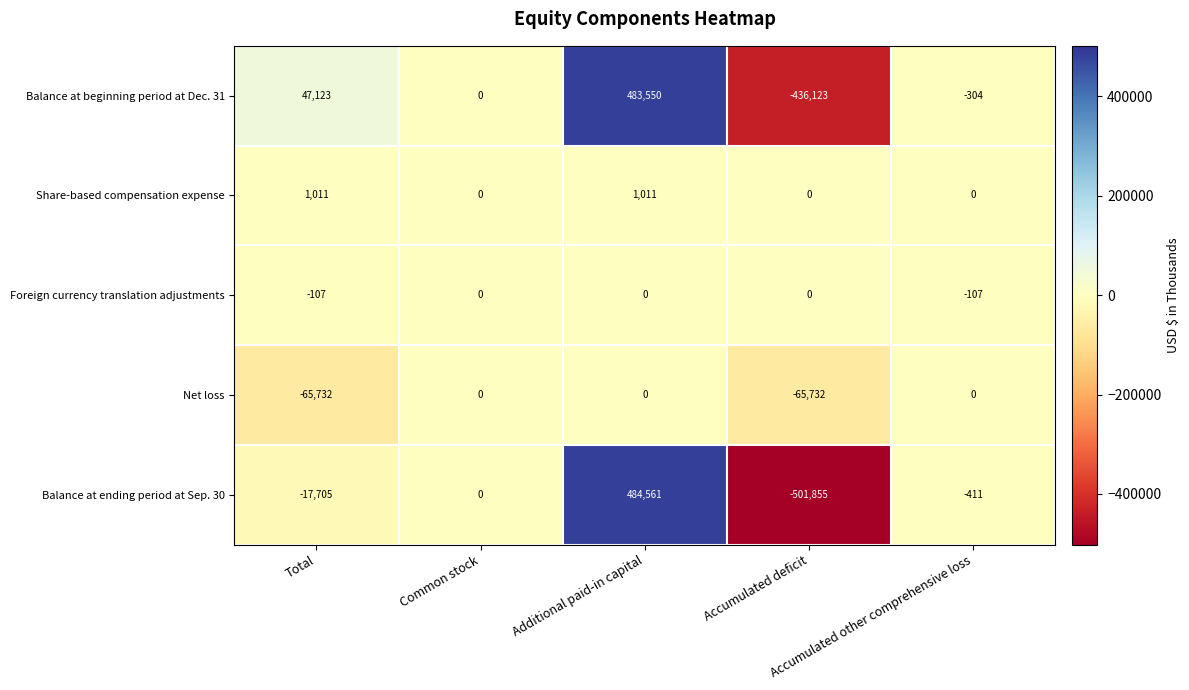

What is the lowest value of the Foreign currency translation adjustments series?

-107